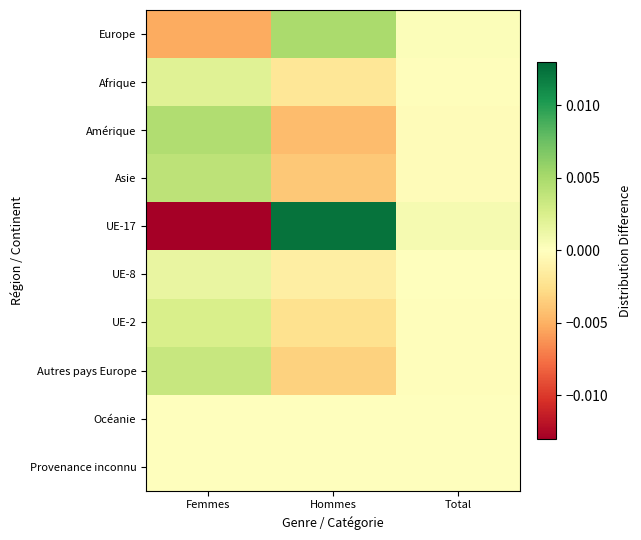

Reading right to left, transcribe all the data shown in this chart.

Europe: Total=0.0	Hommes=0.0	Femmes=-0.0
Afrique: Total=-0.0	Hommes=-0.0	Femmes=0.0
Amérique: Total=-0.0	Hommes=-0.0	Femmes=0.0
Asie: Total=-0.0	Hommes=-0.0	Femmes=0.0
UE-17: Total=0.0	Hommes=0.0	Femmes=-0.0
UE-8: Total=-0.0	Hommes=-0.0	Femmes=0.0
UE-2: Total=-0.0	Hommes=-0.0	Femmes=0.0
Autres pays Europe: Total=-0.0	Hommes=-0.0	Femmes=0.0
Océanie: Total=0.0	Hommes=0.0	Femmes=-0.0
Provenance inconnu: Total=0.0	Hommes=0.0	Femmes=-0.0